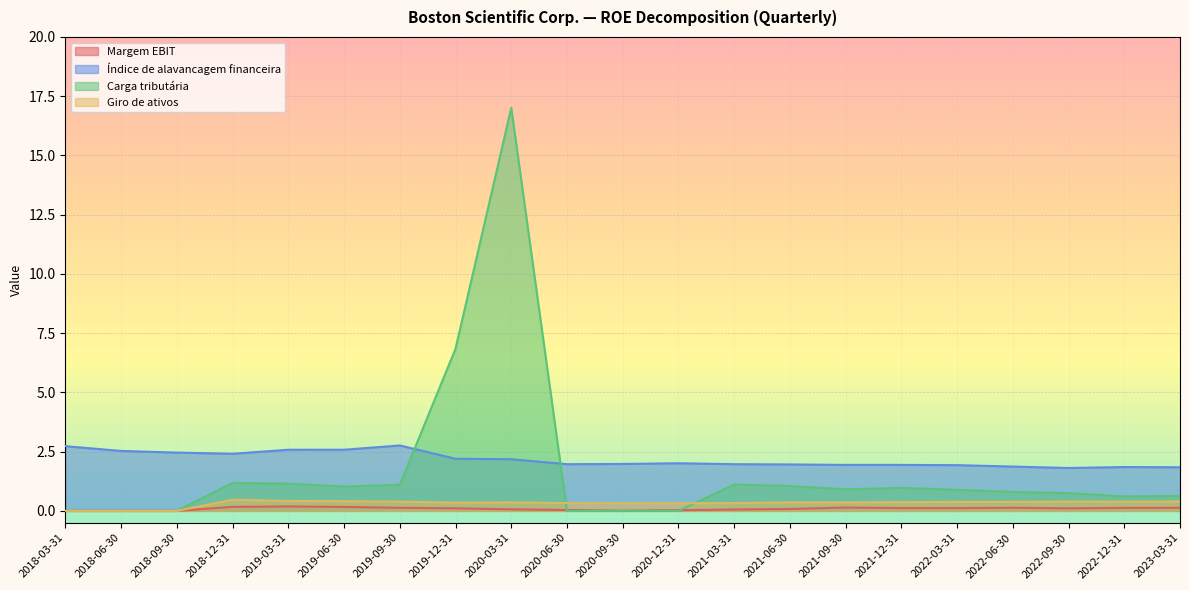

Which series ends up on top after the final intersection of Carga tributária and Índice de alavancagem financeira?

Índice de alavancagem financeira